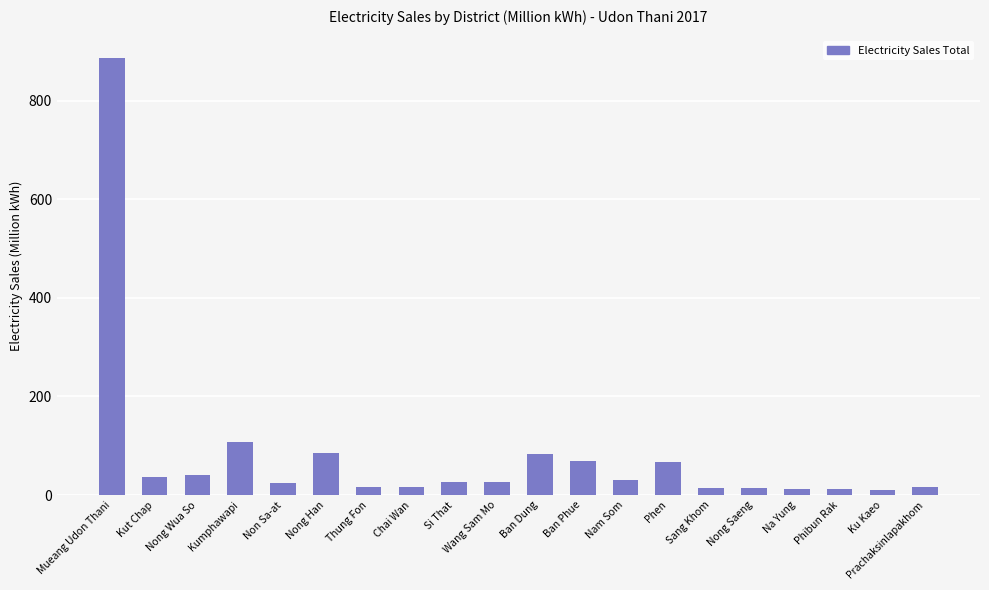

What is the average value?

80.0